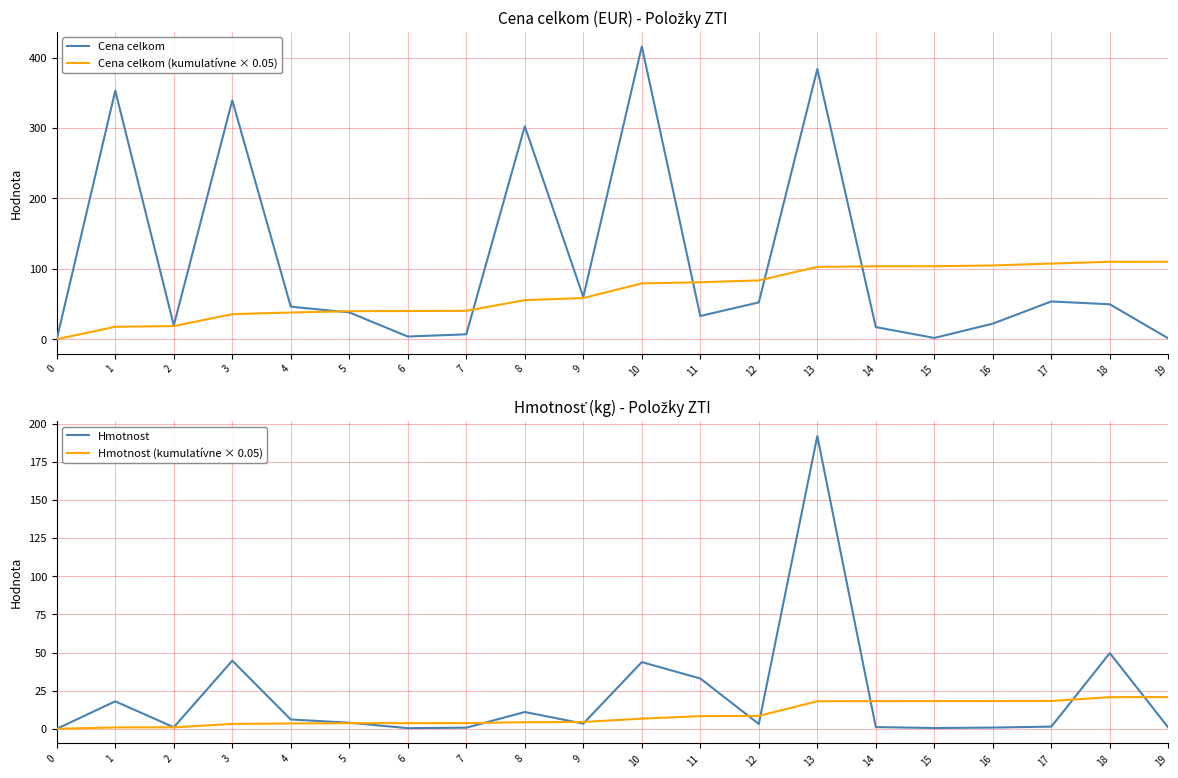

What is the approximate value of Cena celkom at 13?

383.8